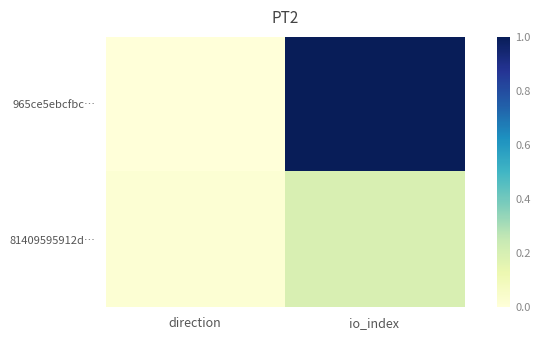

Rank the series at io_index from highest to lowest value.

965ce5ebcfbc…, 81409595912d…